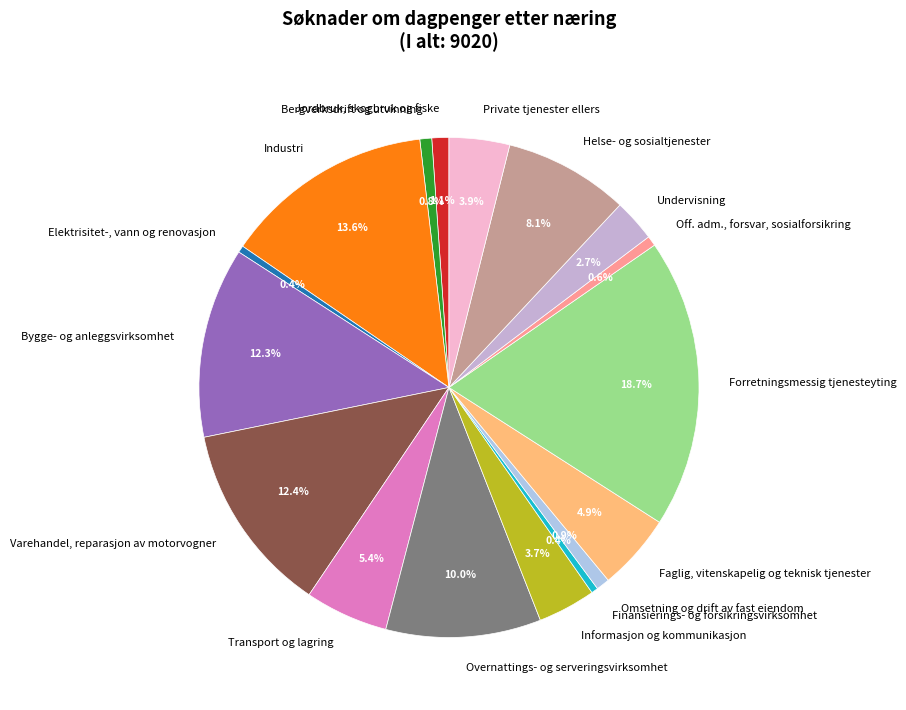

Which slice is the largest?

Forretningsmessig tjenesteyting